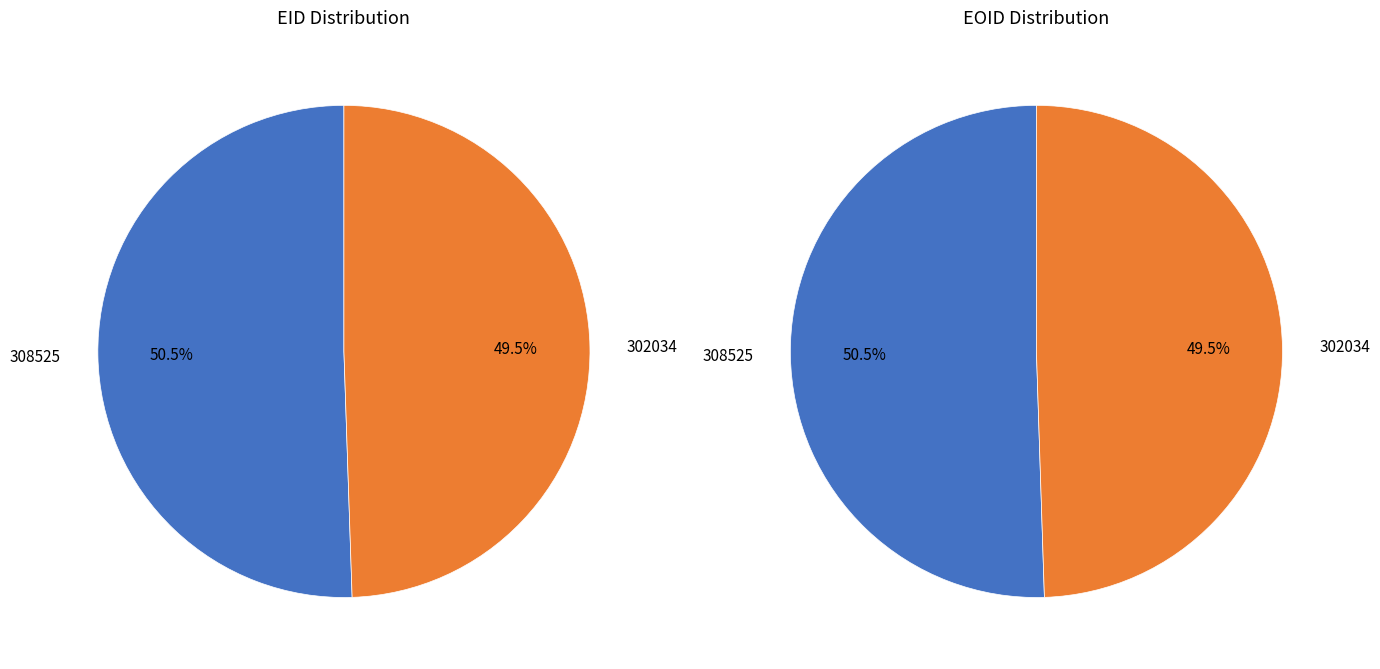

Between 308525 and 302034, which series saw the biggest shift?

EOID